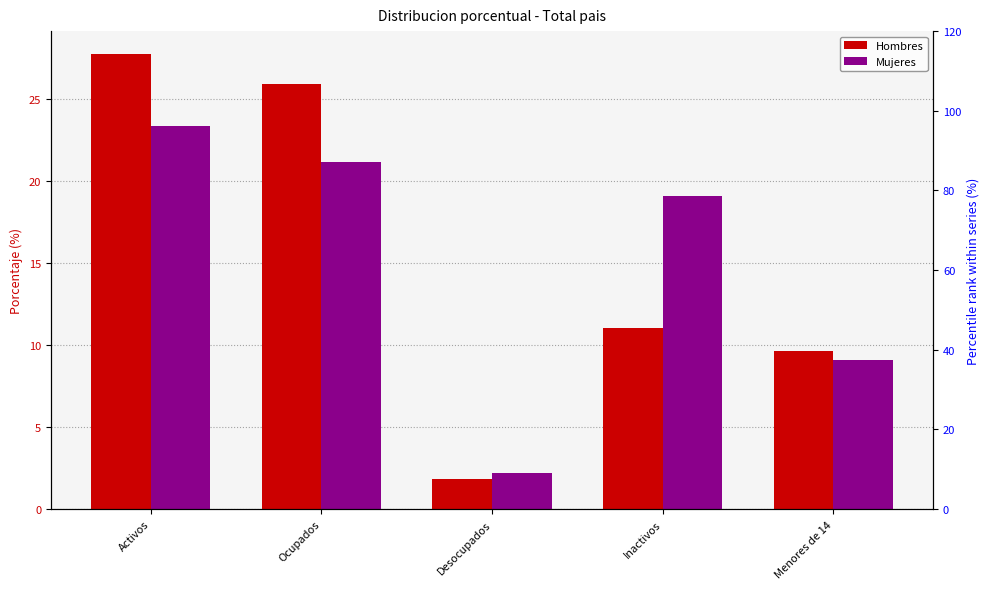

Which series has the largest Y range (max minus min)?

% Hombres (rel)